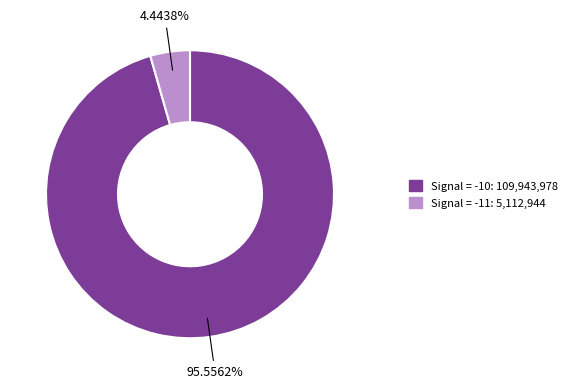

How many slices are in this pie chart?

2